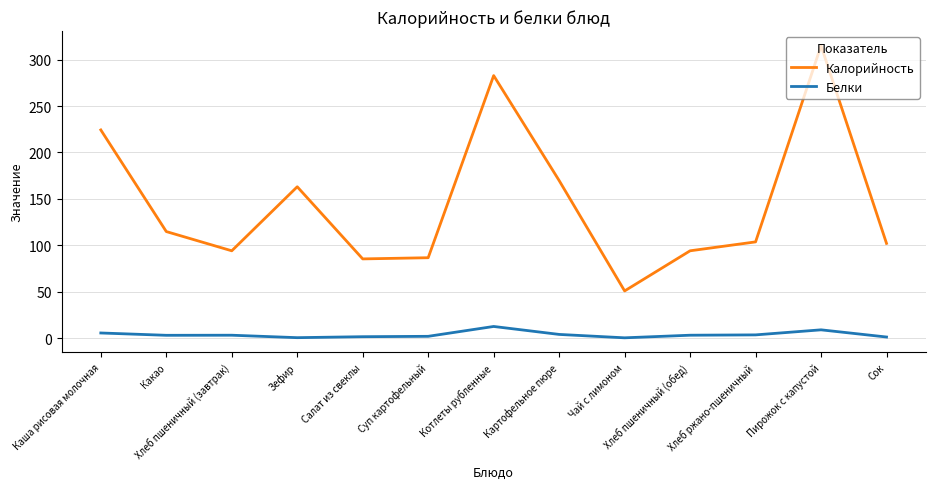

At which label does Белки first exceed 3?

Каша рисовая молочная